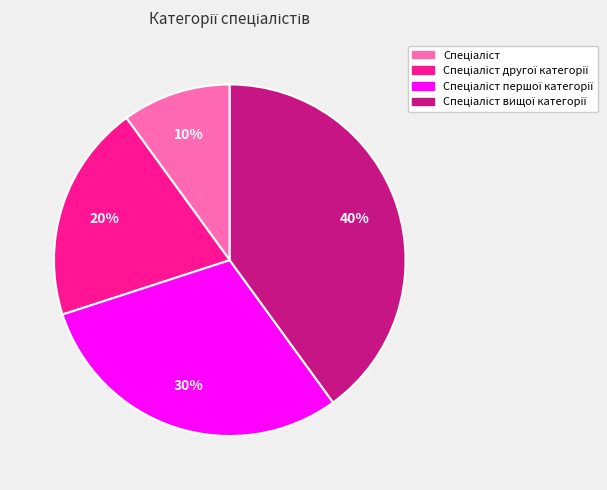

To the nearest percent, what is the difference between the largest and smallest slice percentages?

30%